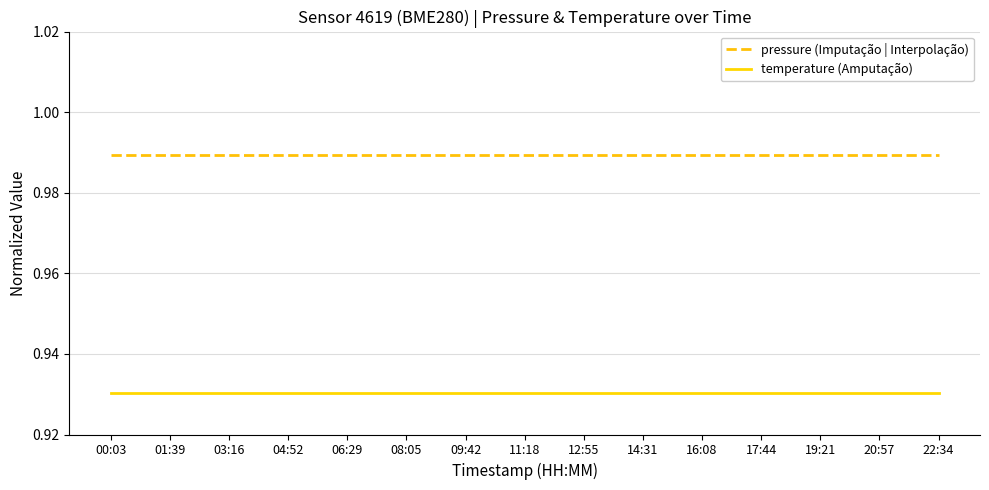

True or false: pressure (Imputação | Interpolação) and temperature (Amputação) intersect in this chart.

False